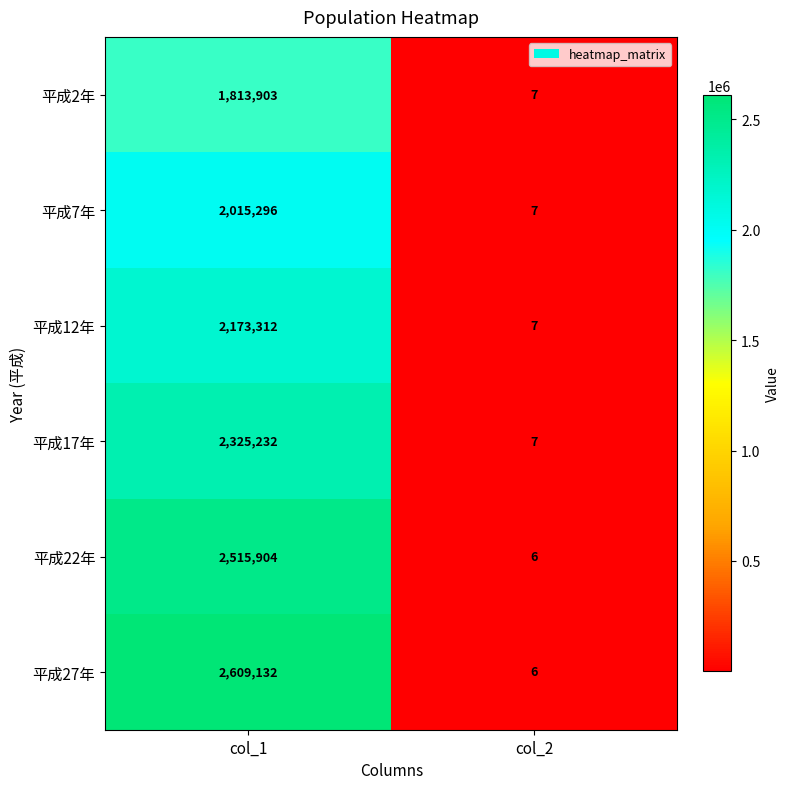

What value does the 平成27年 series have at col_1?

2609132